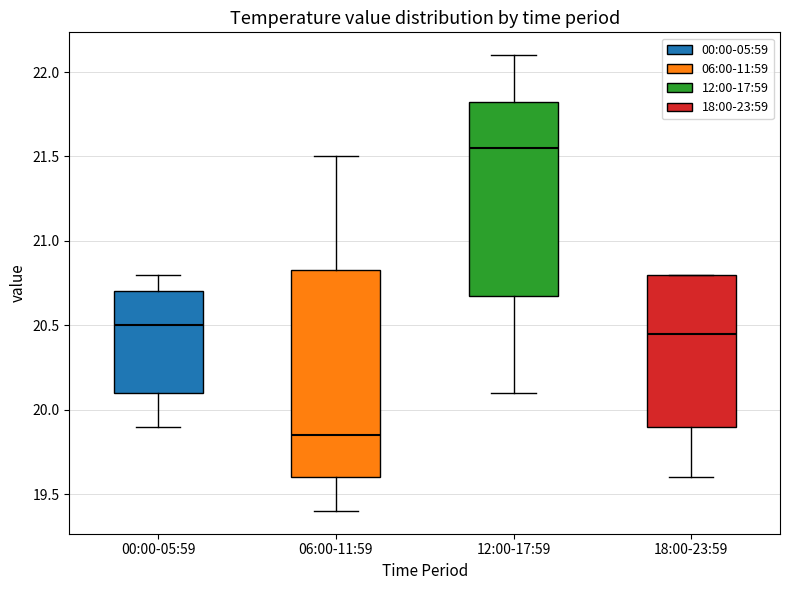

Where does the median line of the box for 00:00-05:59 sit on the y-axis? The values are not printed on the chart, so give them approximately, as read against the axis.

20.50